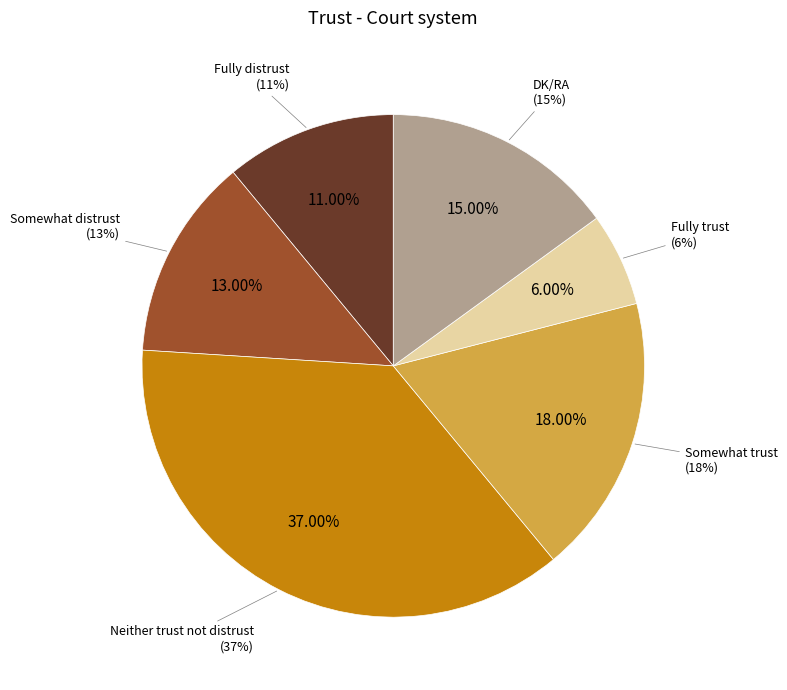

Is there a majority slice in this chart?

No